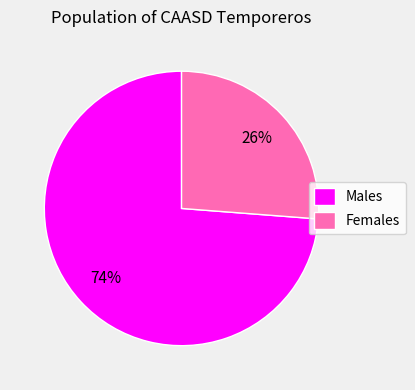

Does any single category account for the majority?

Yes